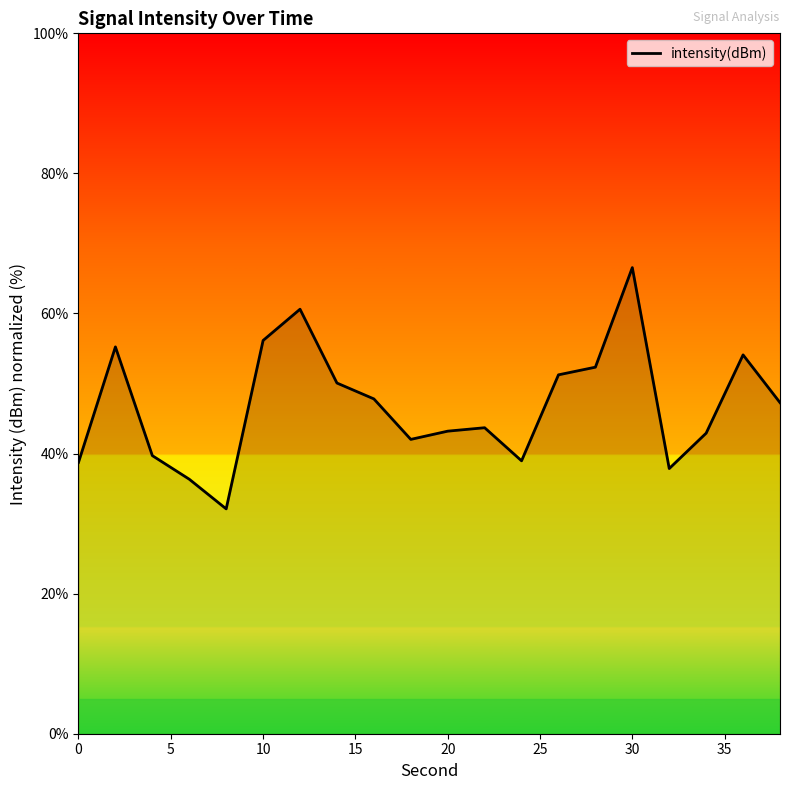

True or false: there are more than 2 points higher than both neighbors.

True